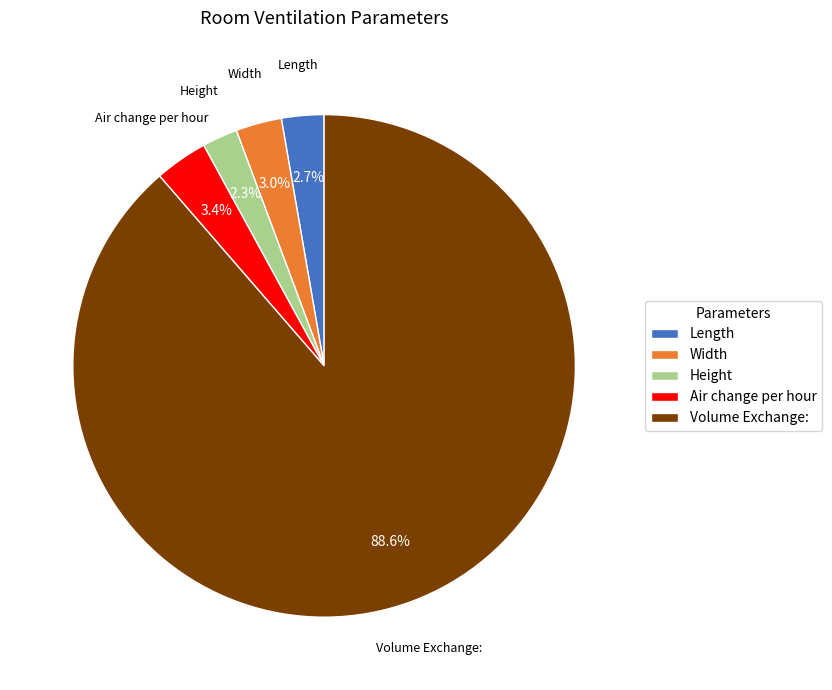

Between Volume Exchange: and Length, which is larger?

Volume Exchange: